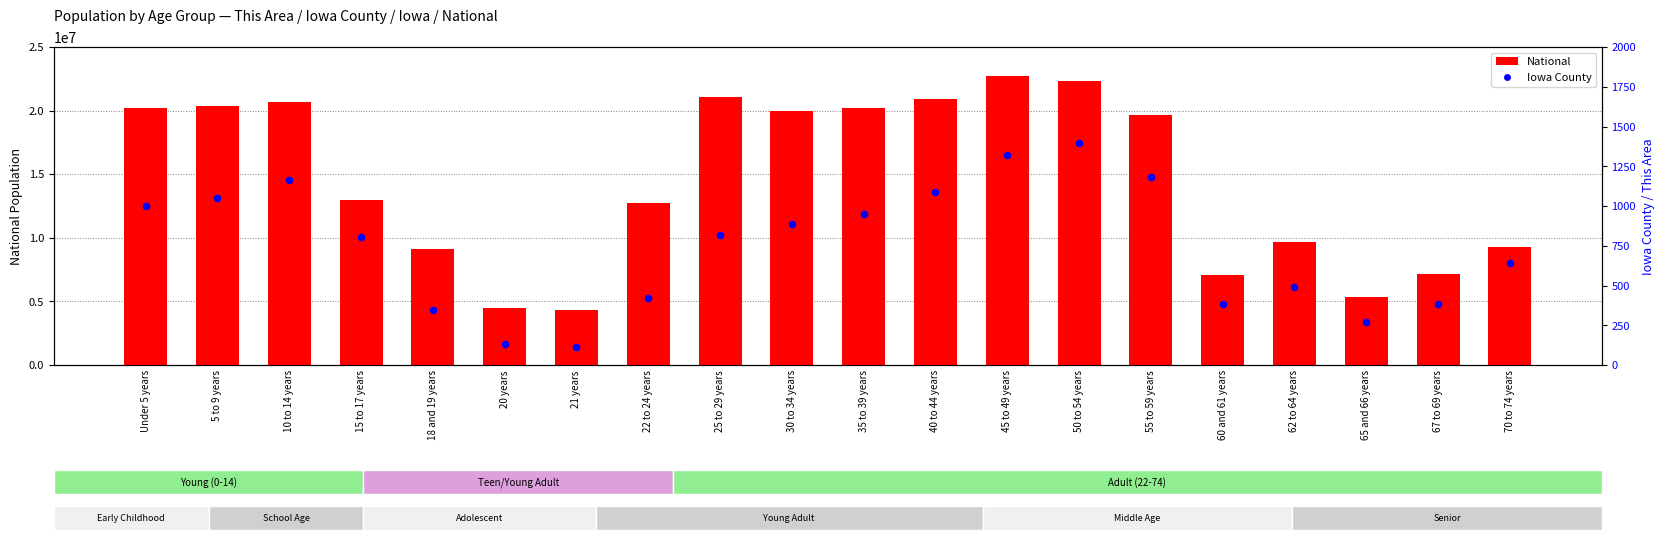

Which series has the largest total across all categories?

National